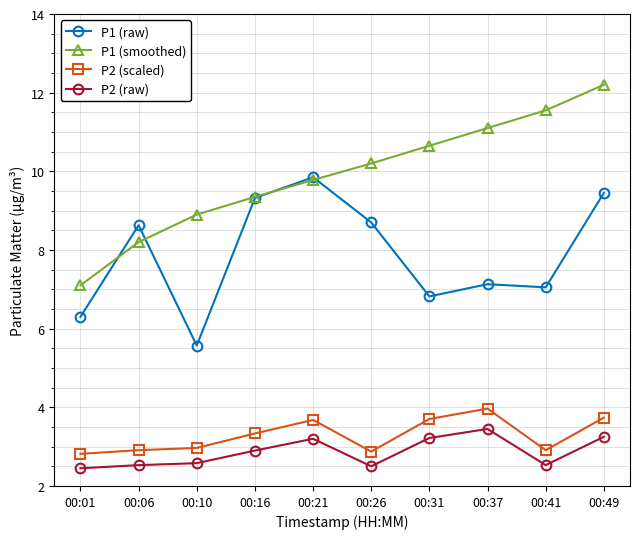

Read the P2 (scaled) value at 00:26.

2.9